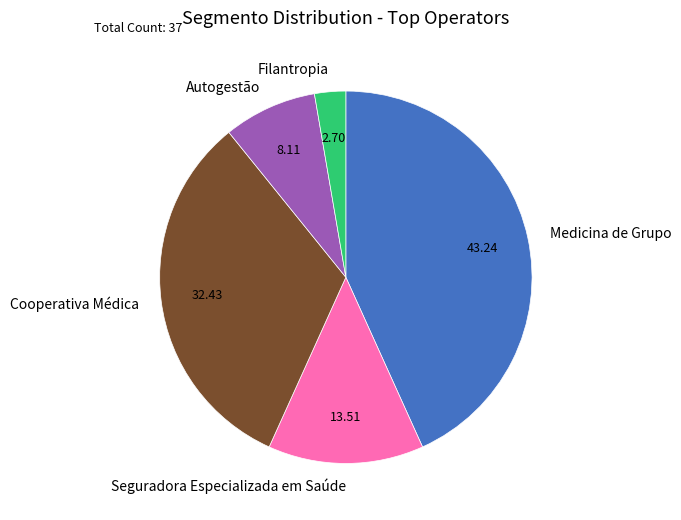

Between Autogestão and Medicina de Grupo, which is larger?

Medicina de Grupo